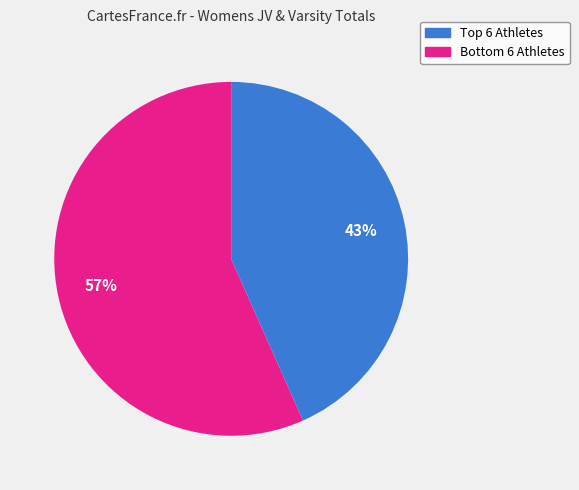

To the nearest percent, what is the average slice percentage?

50%